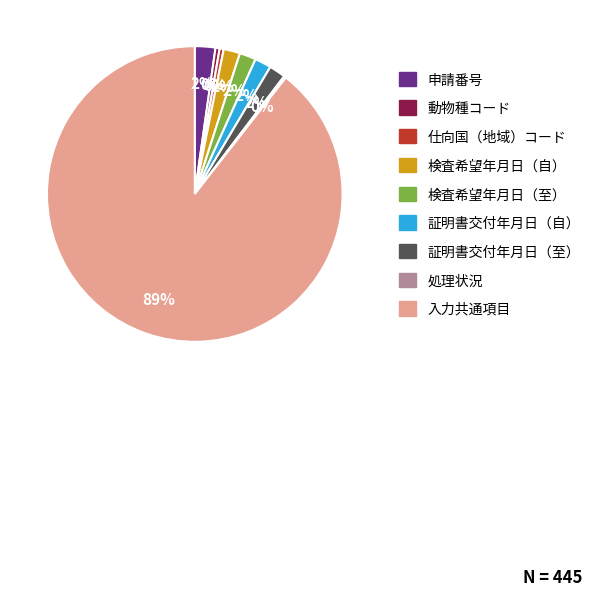

True or false: 検査希望年月日（至） accounts for 2% of the total.

True